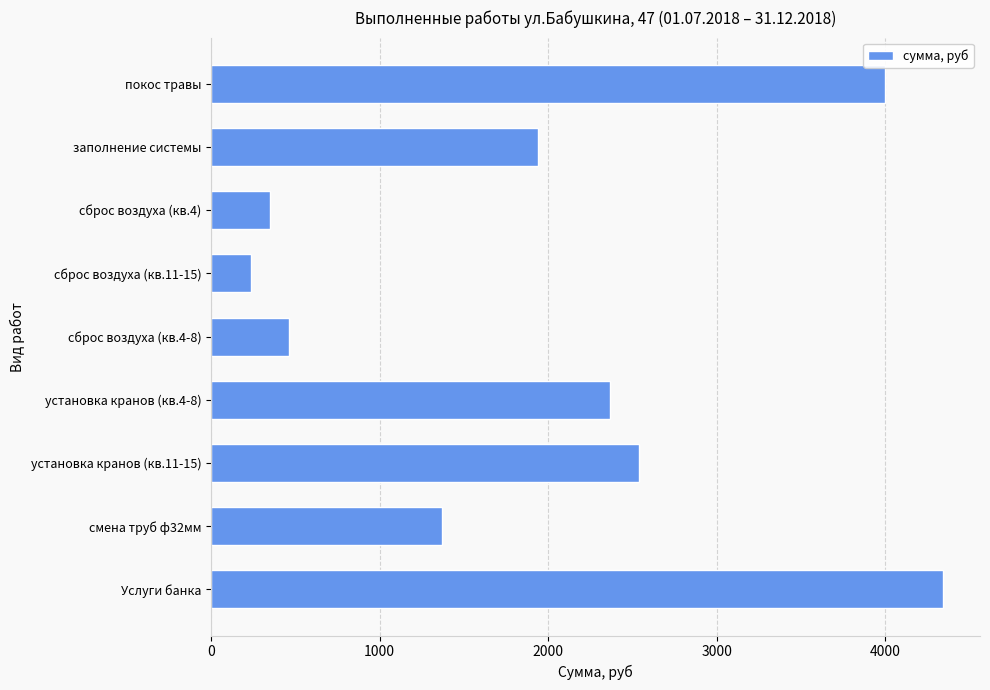

What is the average value?

1957